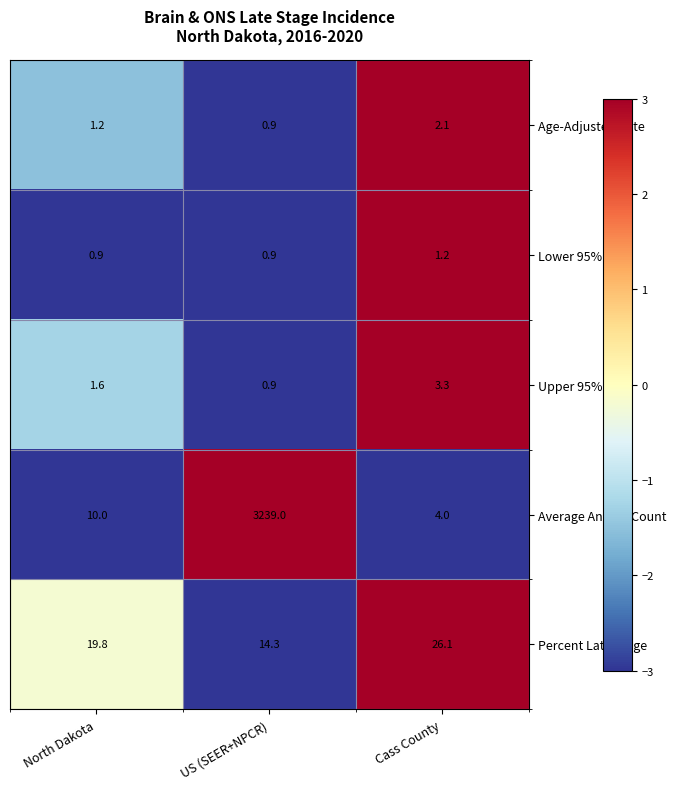

What is the approximate value of Percent Late Stage at North Dakota?

19.8